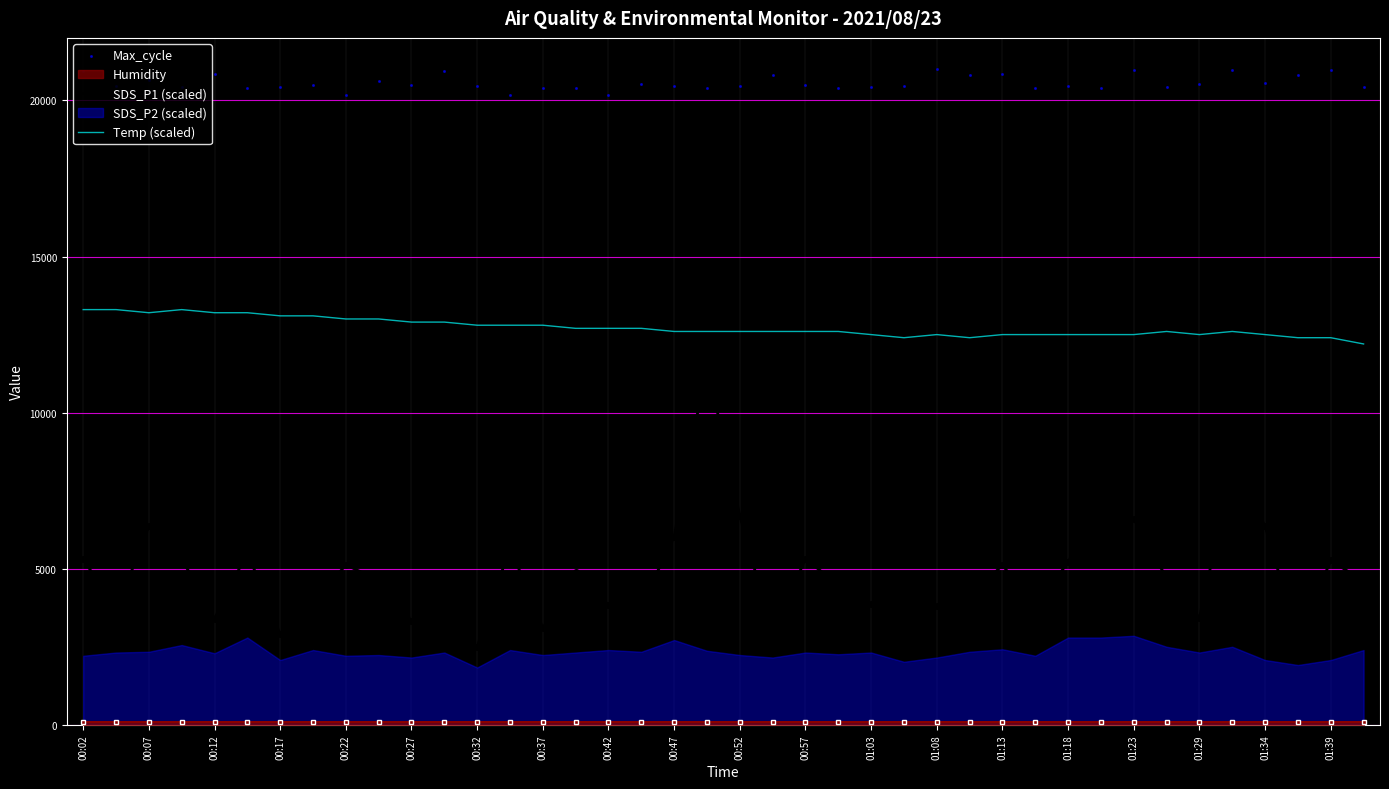

At how many categories does at least one series exceed 16760?

40